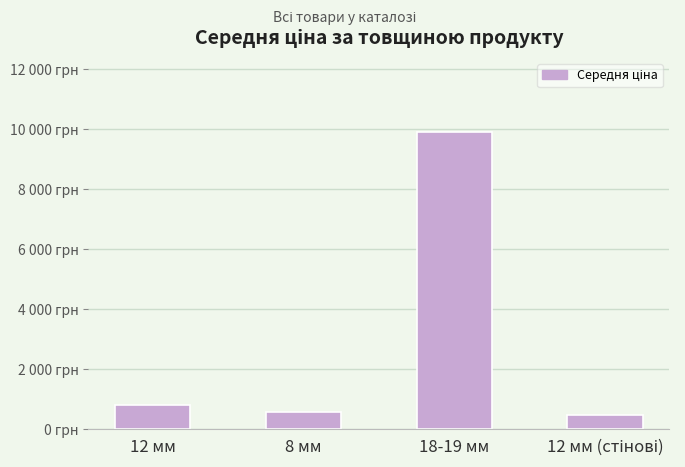

At which category does the chart reach its peak across all series?

18-19 мм